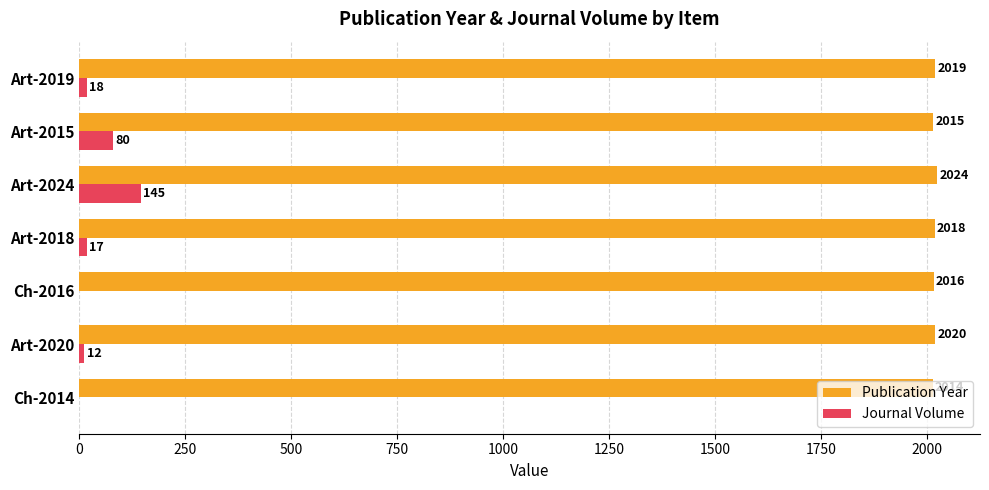

What is the maximum value shown in the chart?

2024